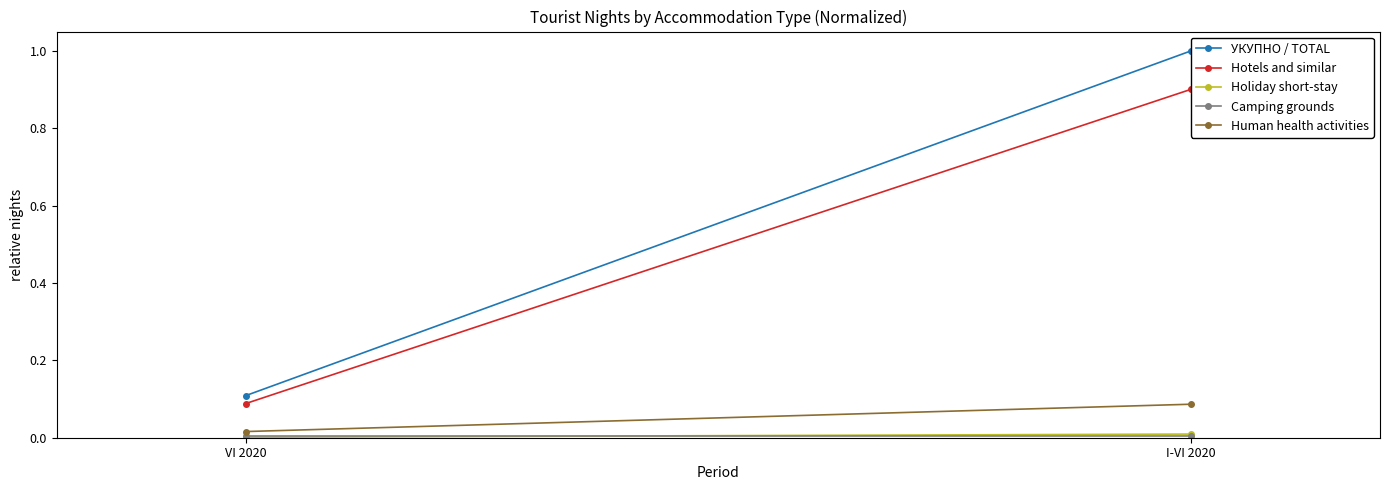

Which series has the largest total across all categories?

УКУПНО / TOTAL